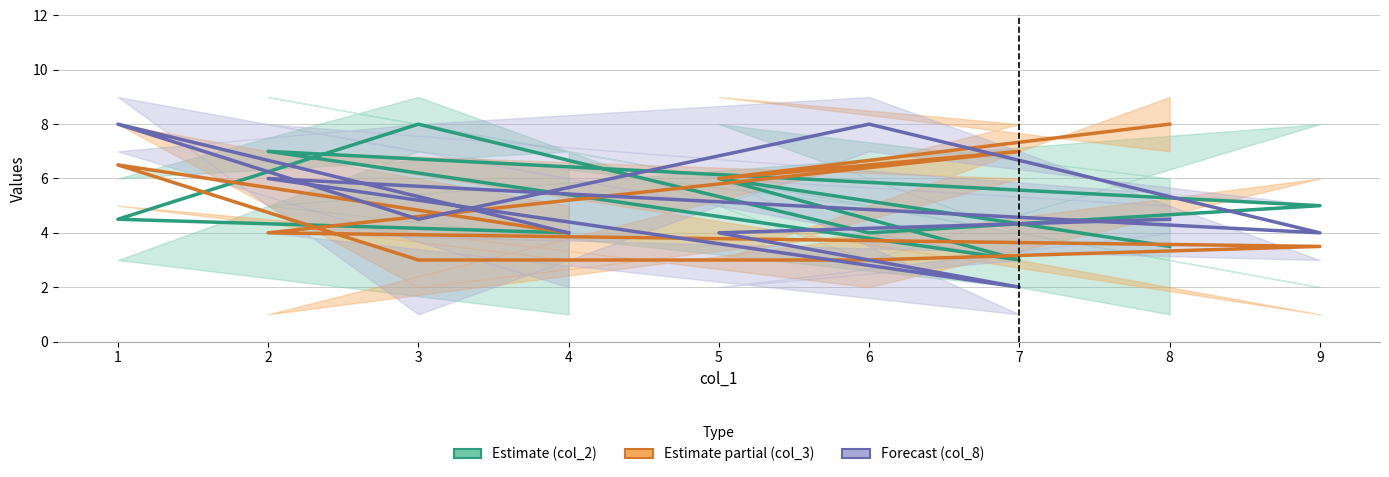

Where does the col_2 midline series first go above 4?

1